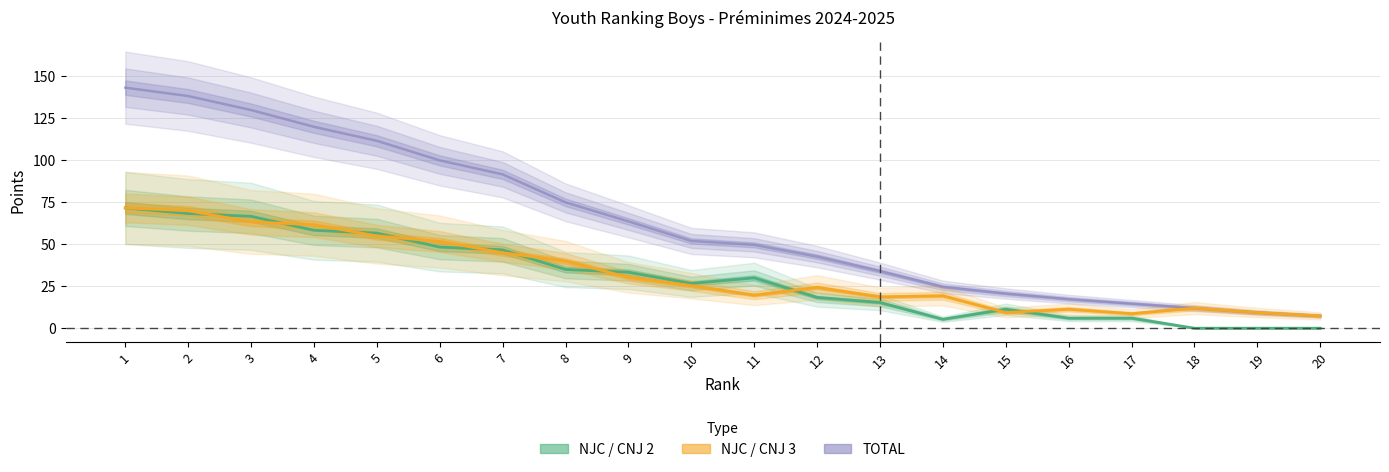

What is the sum of all NJC / CNJ 3 values?

654